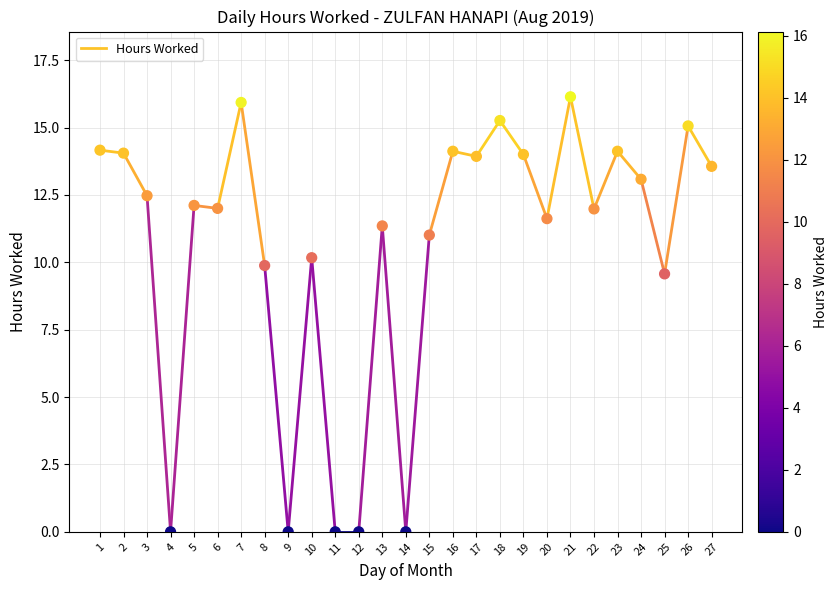

What is the range of Y values (max minus min)?

16.1